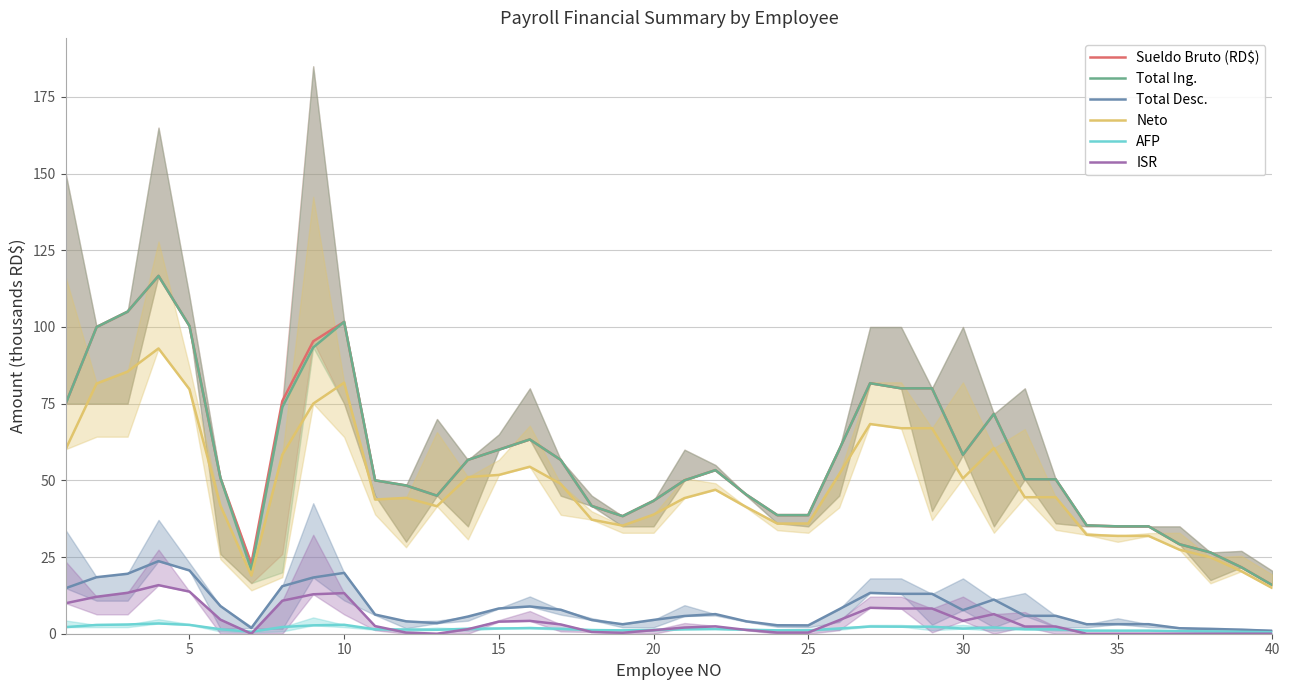

Reading left to right, list all the values displayed in this chart.

Sueldo Bruto (RD$): 75.0	100.0	105.0	116.7	100.3	50.8	22.8	75.8	95.3	101.7	50.0	48.3	45.0	56.7	60.0	63.3	56.7	41.7	38.3	43.3	50.0	53.3	45.3	38.7	38.7	60.0	81.7	80.0	80.0	58.3	71.7	50.3	50.3	35.3	35.0	35.0	29.2	26.5	21.7	15.8
Total Ing.: 75.0	100.0	105.0	116.7	100.3	50.8	20.8	73.8	93.3	101.7	50.0	48.3	45.0	56.7	60.0	63.3	56.7	41.7	38.3	43.3	50.0	53.3	45.3	38.7	38.7	60.0	81.7	80.0	80.0	58.3	71.7	50.3	50.3	35.3	35.0	35.0	29.2	26.5	21.7	15.8
Total Desc.: 14.8	18.4	19.6	23.7	20.6	9.0	1.9	15.5	18.3	19.8	6.2	4.0	3.4	5.6	8.2	8.9	7.8	4.5	3.1	4.5	5.8	6.4	4.0	2.8	2.7	8.0	13.3	13.0	13.0	7.7	11.1	5.8	5.8	3.1	3.1	3.1	1.8	1.6	1.3	1.0
Neto: 60.2	81.6	85.4	93.0	79.7	41.8	19.0	58.3	75.0	81.8	43.8	44.3	41.6	51.1	51.8	54.4	48.8	37.2	35.2	38.8	44.2	46.9	41.3	35.9	35.9	52.0	68.4	67.0	67.0	50.6	60.5	44.5	44.5	32.2	31.9	31.9	27.4	24.9	20.4	14.9
AFP: 2.2	2.9	3.0	3.3	2.9	1.5	0.7	2.2	2.7	2.9	1.4	1.4	1.3	1.6	1.7	1.8	1.6	1.2	1.1	1.2	1.4	1.5	1.3	1.1	1.1	1.7	2.3	2.3	2.3	1.7	2.1	1.4	1.4	1.0	1.0	1.0	0.8	0.8	0.6	0.5
ISR: 9.9	12.0	13.3	15.8	13.7	4.6	0.0	10.8	12.9	13.2	2.5	0.4	0.0	1.5	3.9	4.2	3.0	0.6	0.3	1.2	2.0	2.4	1.2	0.4	0.4	4.4	8.5	8.2	8.2	4.2	6.4	2.4	2.4	0.0	0.0	0.0	0.0	0.0	0.0	0.0